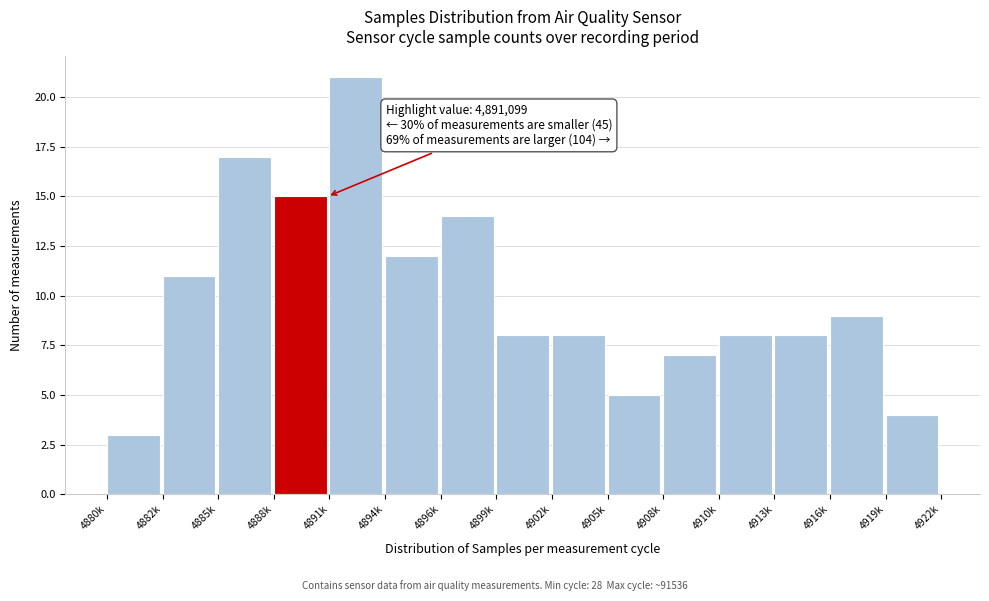

Reading left to right, what are all the values shown in this chart?

4880k=3	4882k=11	4885k=17	4888k=15	4891k=21	4894k=12	4896k=14	4899k=8	4902k=8	4905k=5	4908k=7	4910k=8	4913k=8	4916k=9	4919k=4